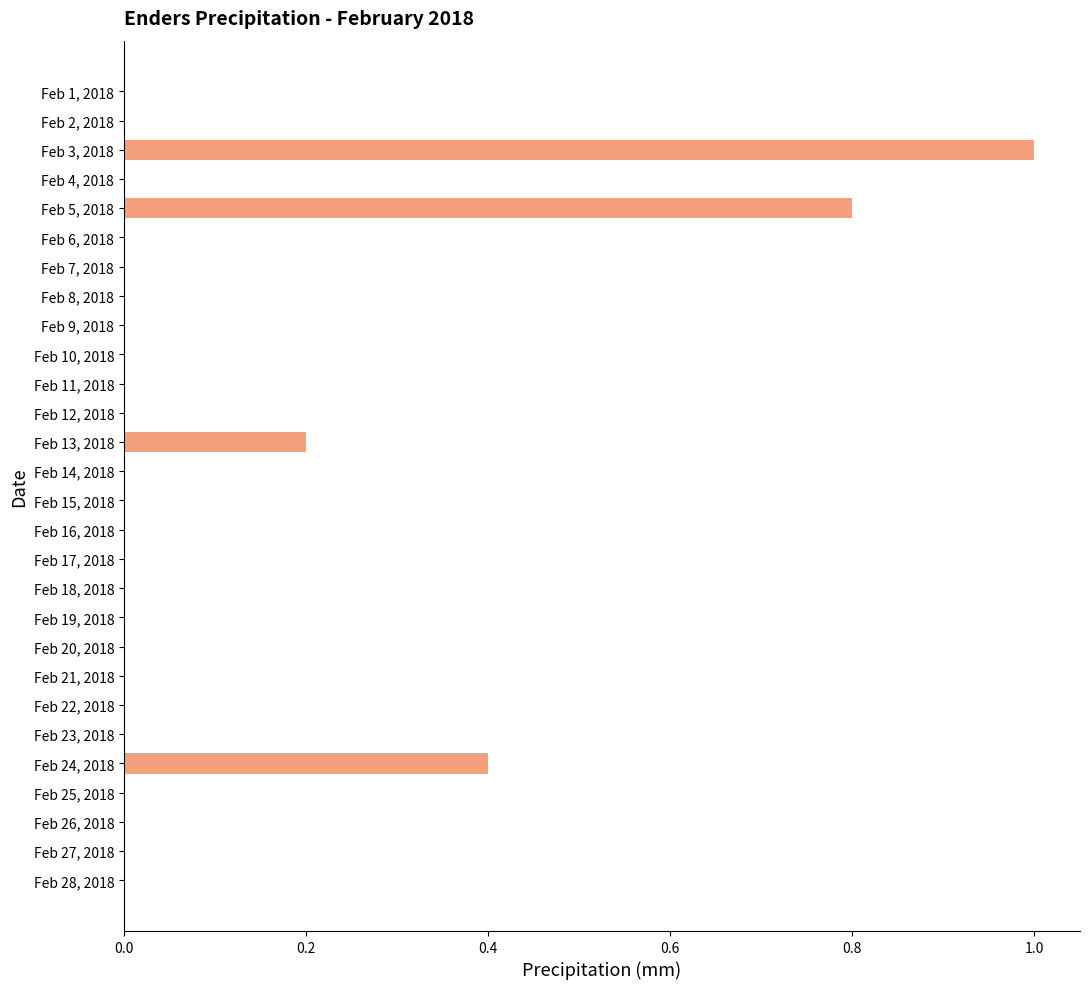

The chart shows a value of 0.3 at Feb 13, 2018. True or false?

False